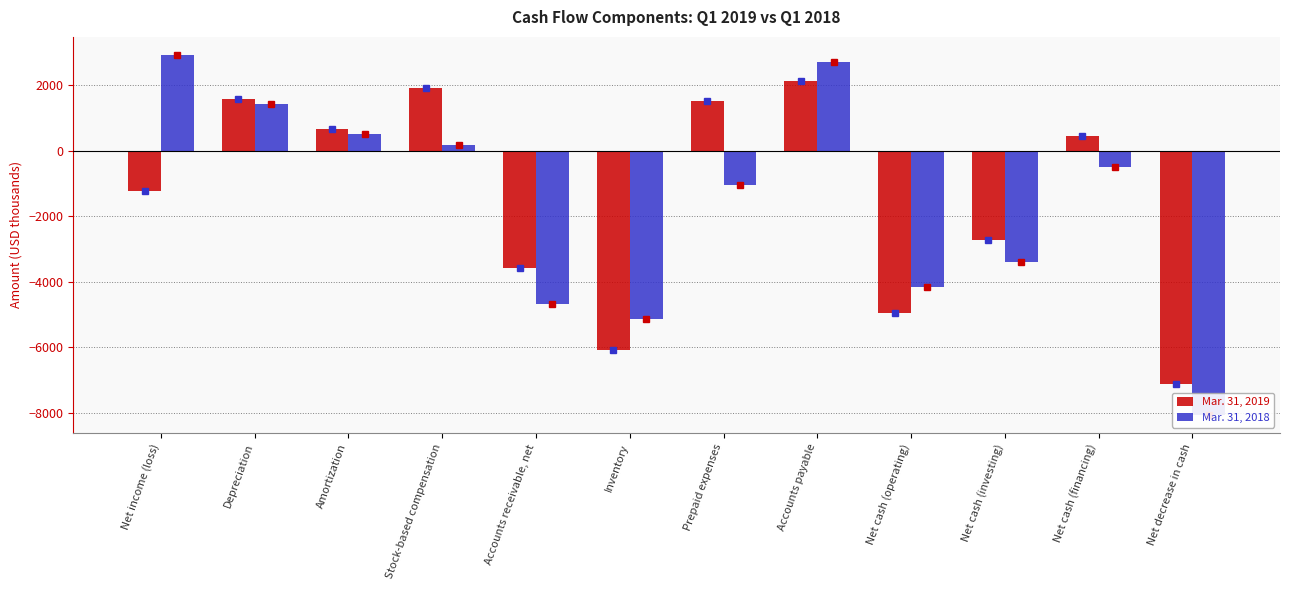

At which category is the sum across all series the highest?

Accounts payable